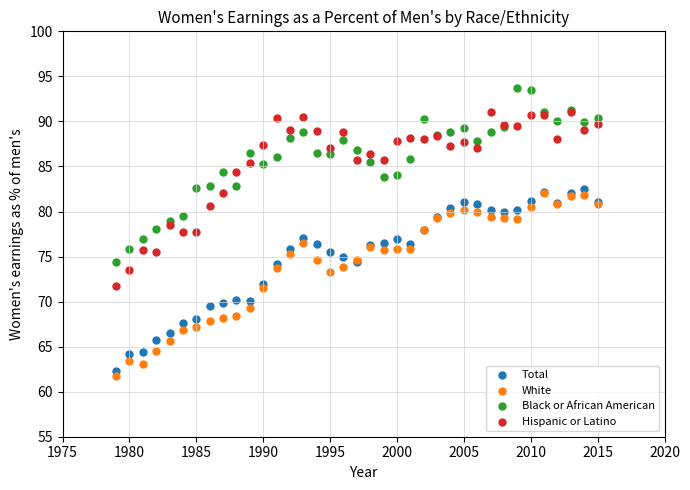

What are all the series names shown in the legend?

Total, White, Black or African American, Hispanic or Latino